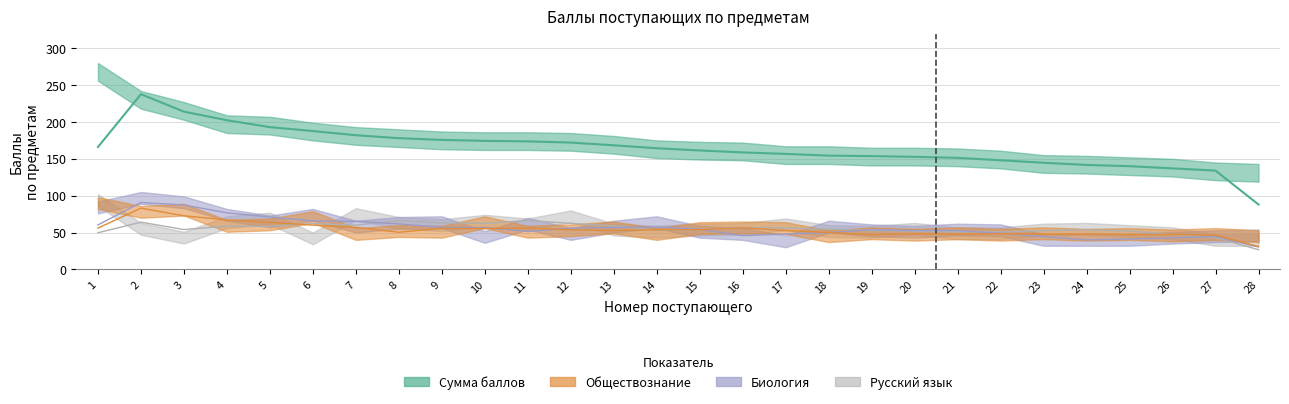

Which series has the widest spread of values?

Сумма баллов